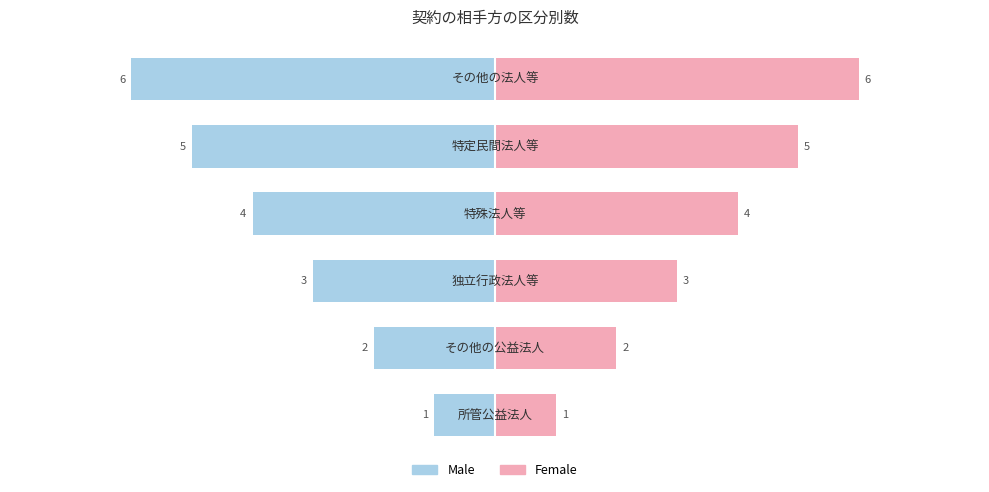

Are the bars grouped side by side (vs. stacked)?

Yes